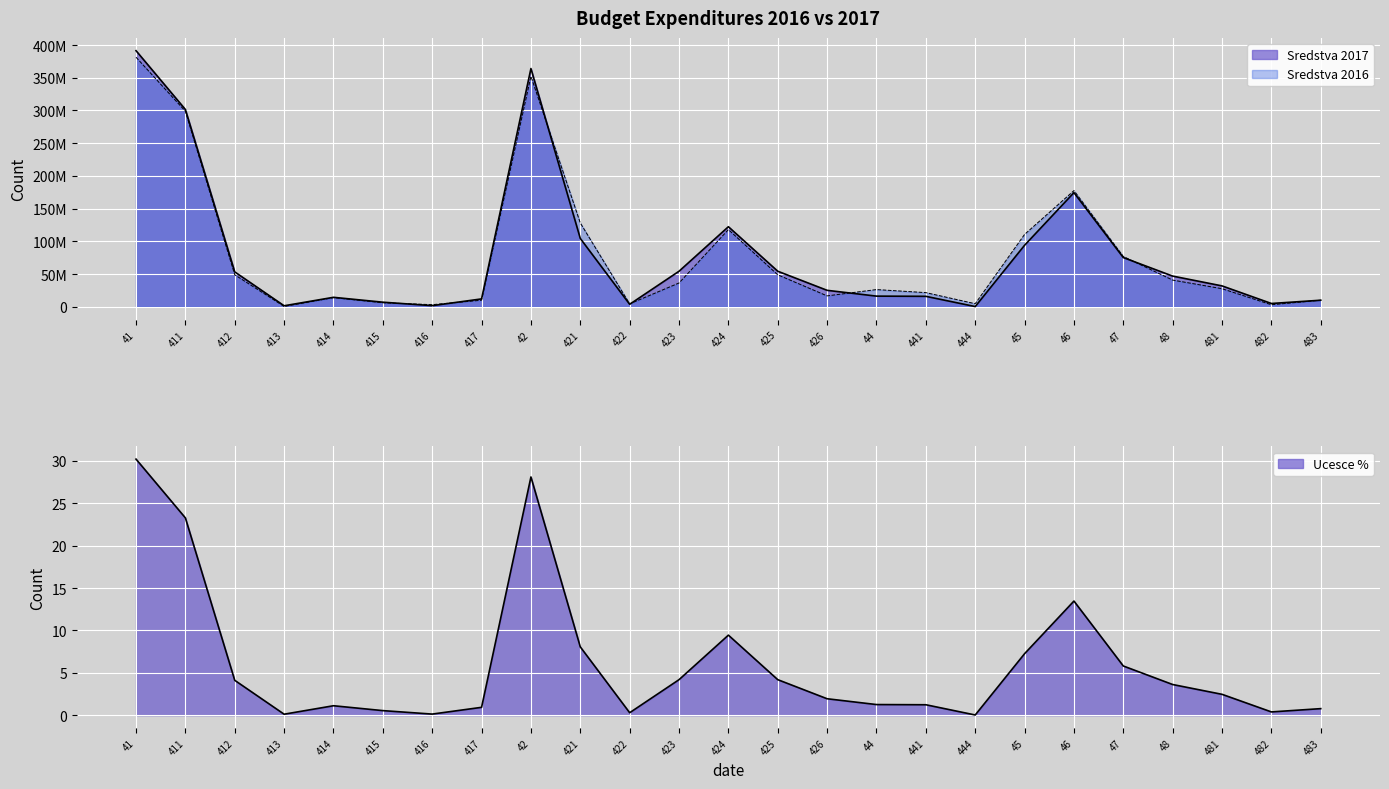

Which series changed the most between 481 and 483?

Sredstva 2017